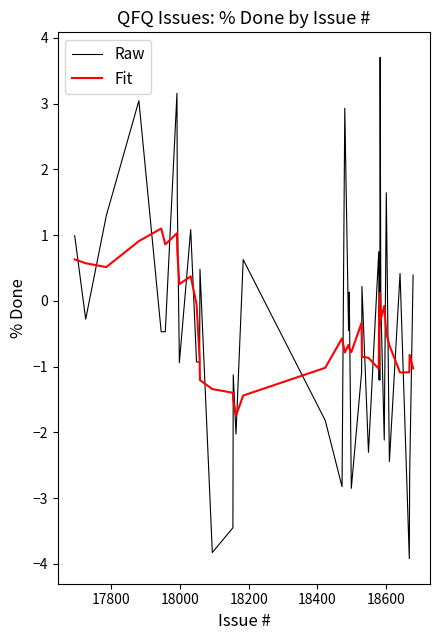

Which series has the largest range (max minus min)?

Raw